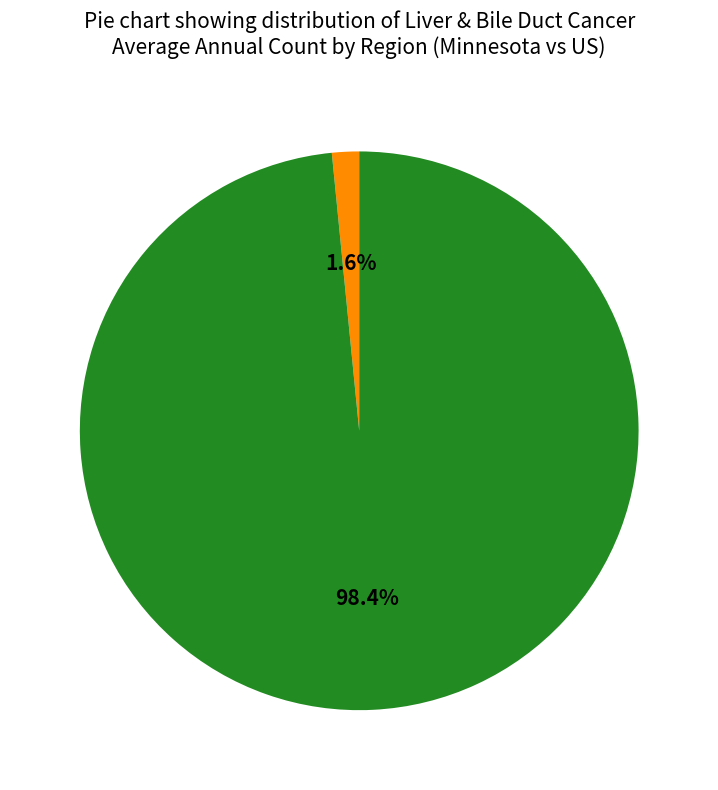

Does any single category account for the majority?

Yes